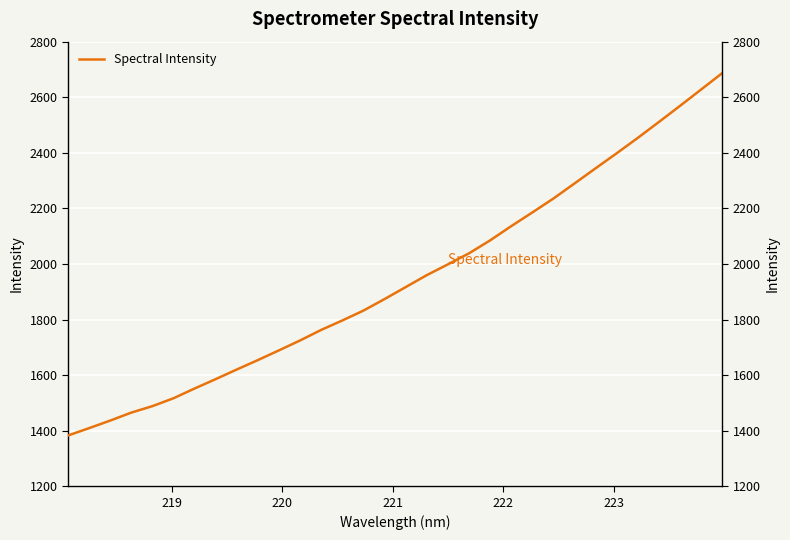

Is this an area chart (filled region under the line)?

No